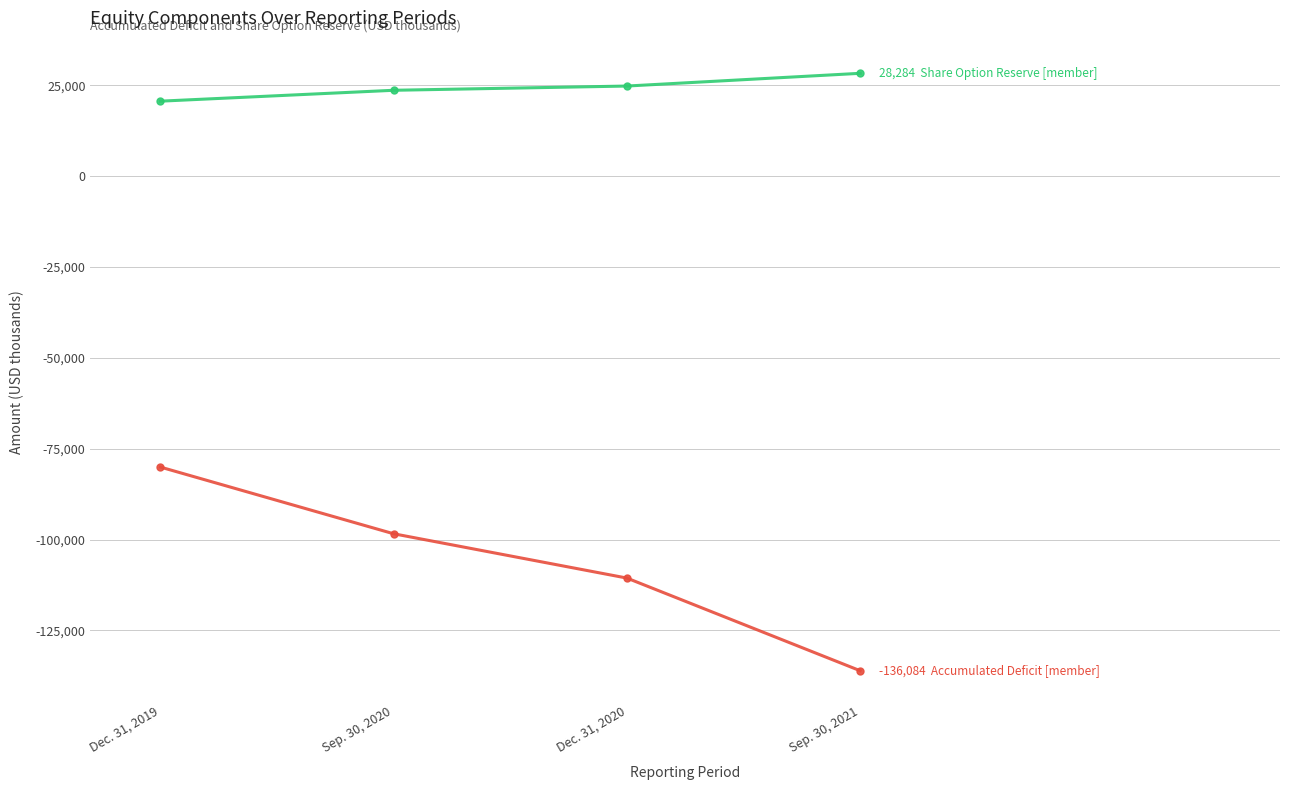

What is the label of the 2nd point from the left?

Sep. 30, 2020